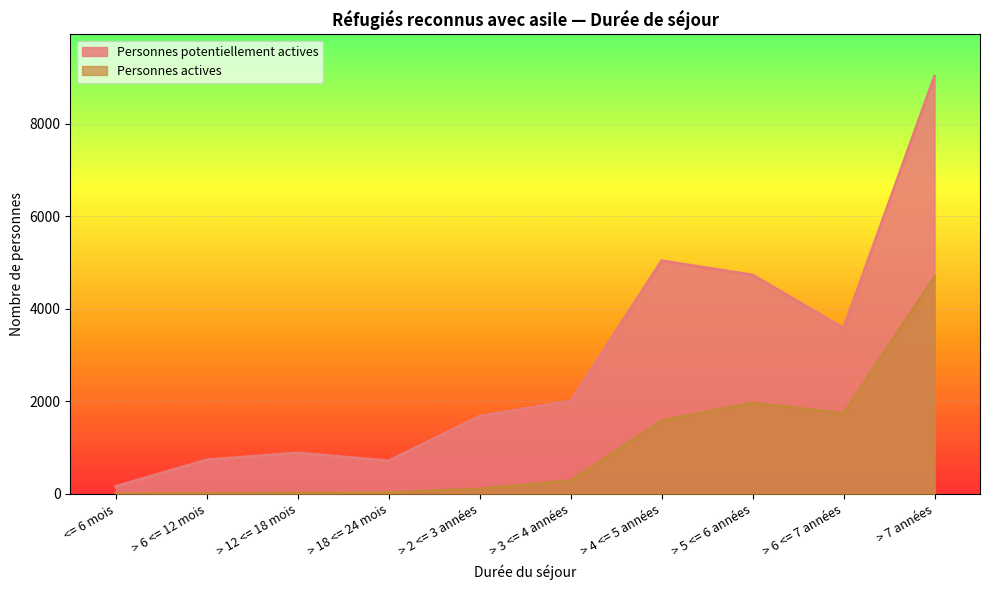

Reading left to right, extract all data points from this chart.

Personnes potentiellement actives: 160	732	885	712	1680	2007	5038	4731	3582	9027
Personnes actives: 0	7	15	26	107	281	1579	1964	1740	4690